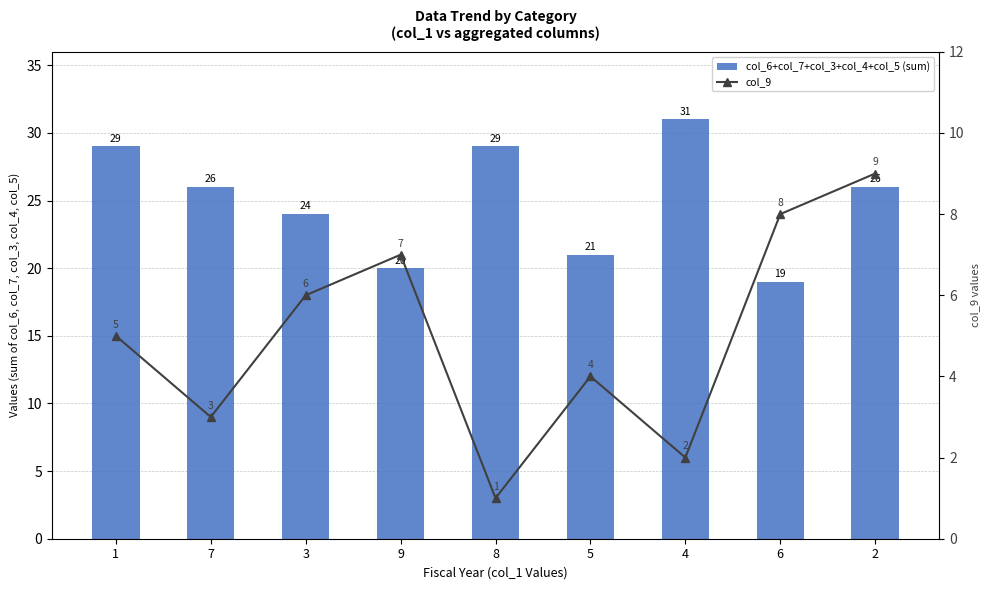

Which category has the lowest value across all series?

8